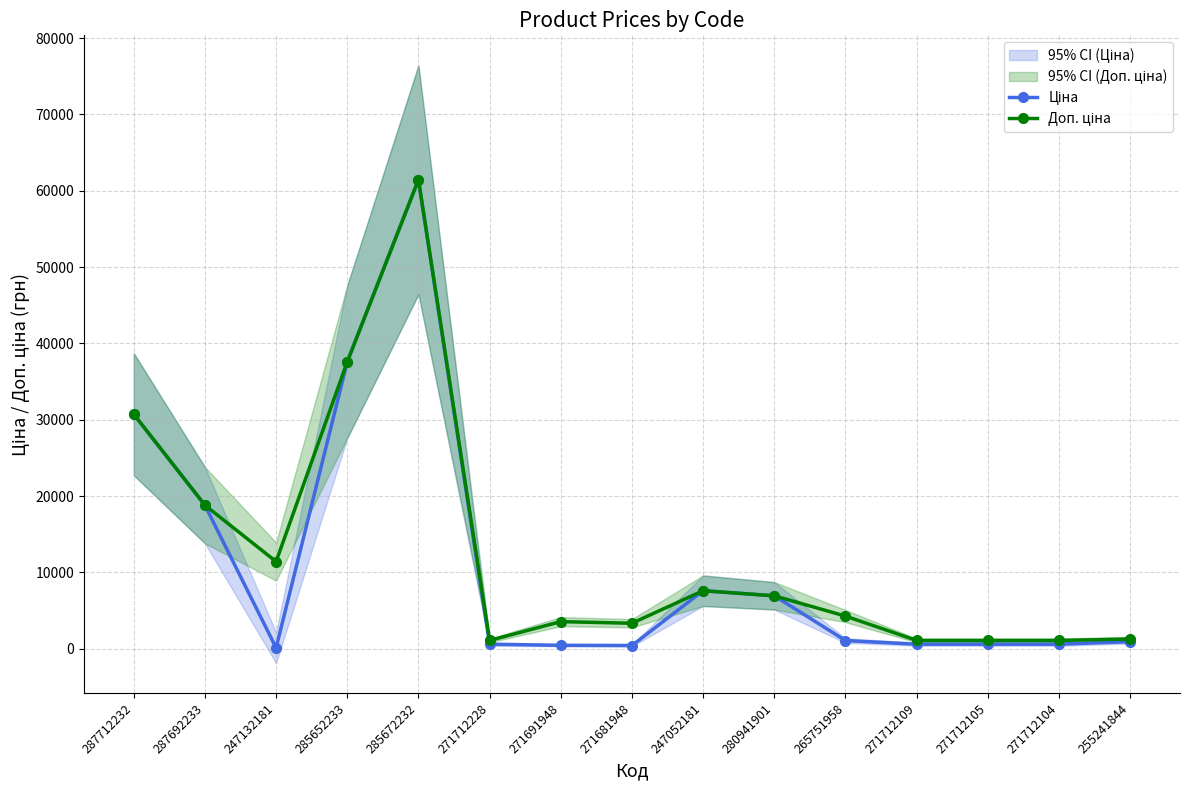

Reading left to right, extract all data points from this chart.

Ціна: 30717.1	18796.8	114.1	37593.6	61434.3	589.9	443.1	416.6	7596.5	6925.7	1067.3	589.9	589.9	589.9	923.4
Доп. ціна: 30717.1	18796.8	11410.0	37593.6	61434.3	1081.7	3545.0	3332.5	7596.5	6925.7	4269.4	1081.7	1081.7	1081.7	1263.2